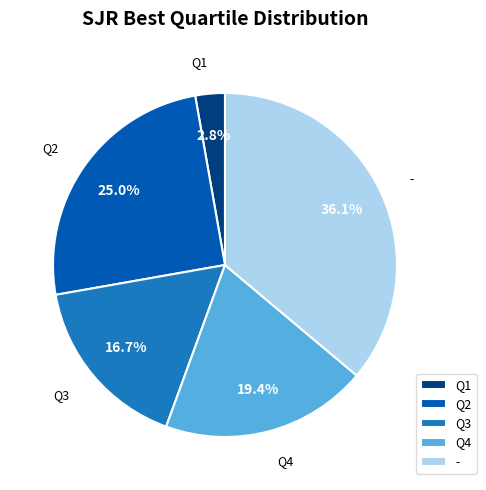

To the nearest percent, what is the difference between the largest and smallest slice percentages?

33%